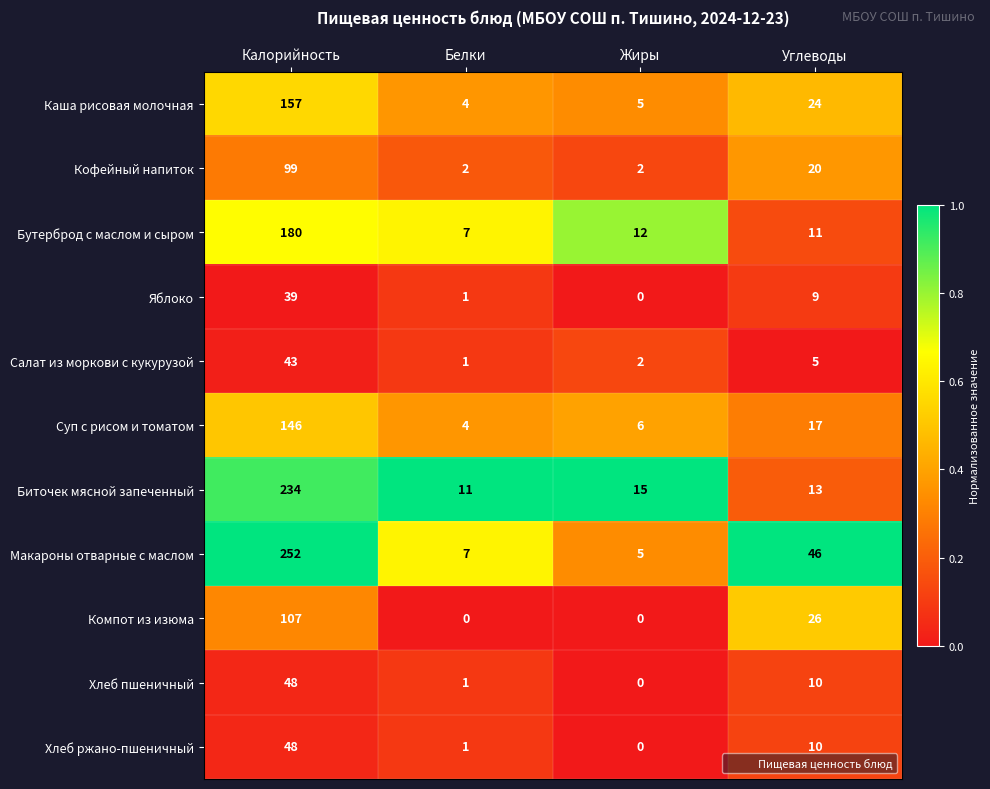

What is the maximum value shown in the chart?

252